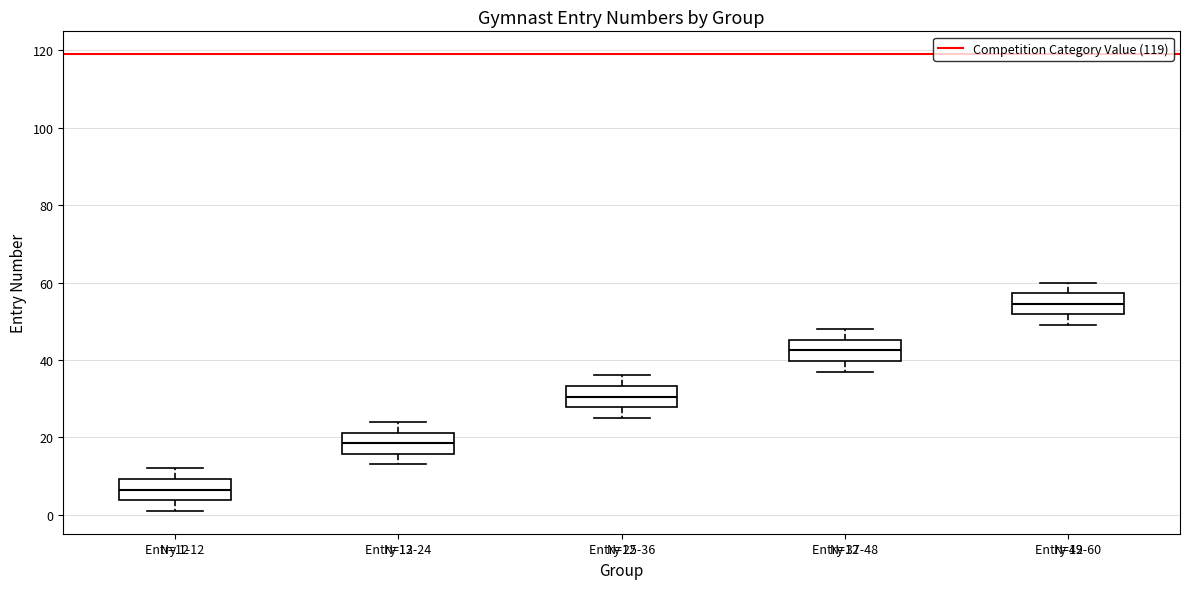

Which box has the lowest median line?

Entry 1-12